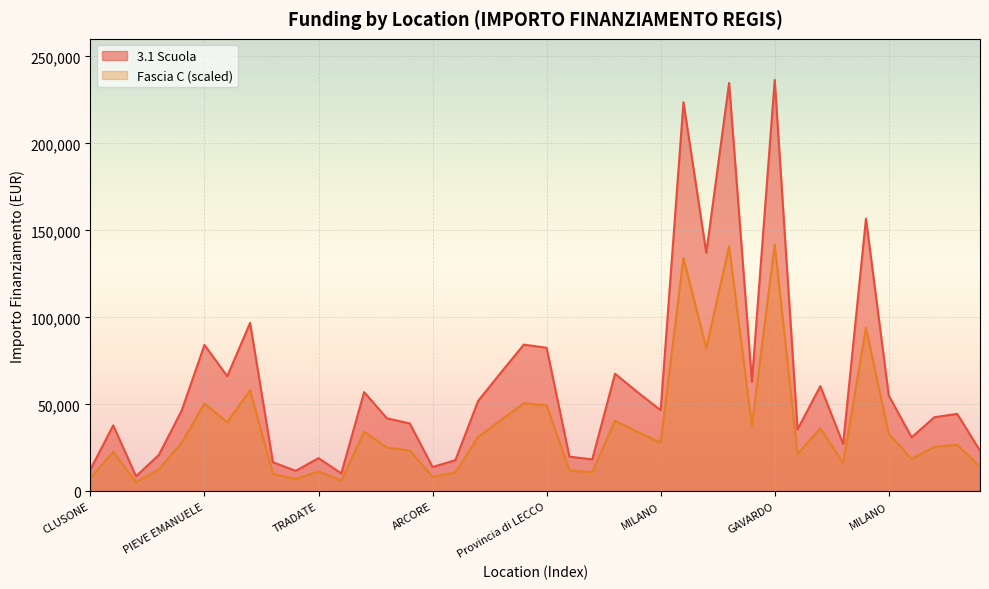

Is the value of 3.1 Scuola at GAVARDO greater than the value of Fascia C at MONZA?

Yes